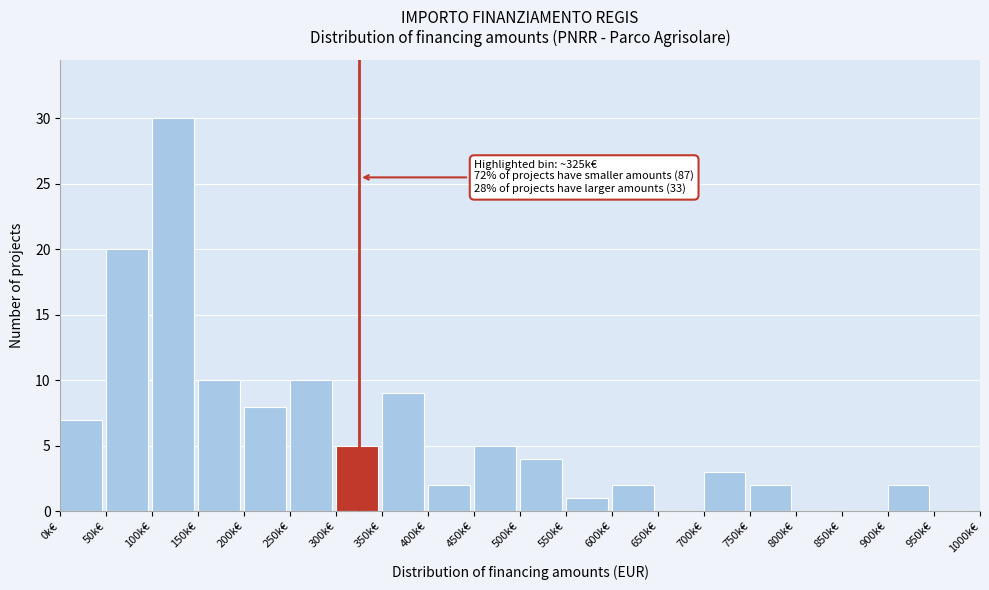

Reading right to left, extract all data points from this chart.

950k€=0	900k€=2	850k€=0	800k€=0	750k€=2	700k€=3	650k€=0	600k€=2	550k€=1	500k€=4	450k€=5	400k€=2	350k€=9	300k€=5	250k€=10	200k€=8	150k€=10	100k€=30	50k€=20	0k€=7